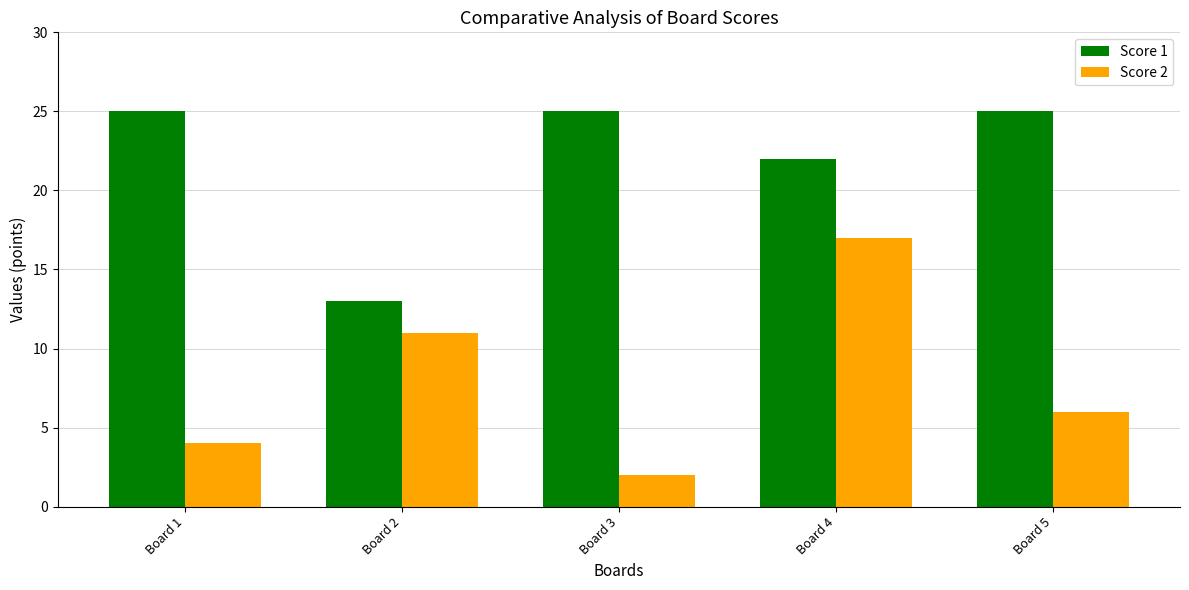

List the series in order of their peak value, highest first.

Score 1, Score 2